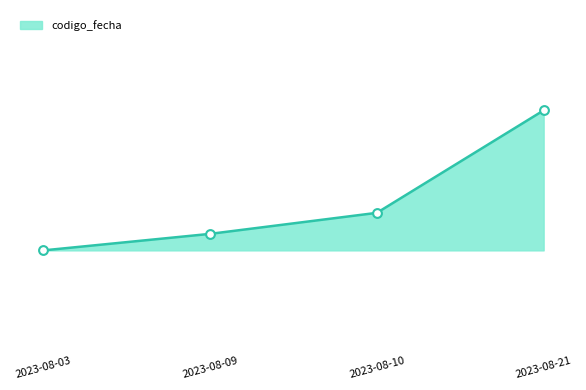

What is the change in value from 2023-08-09 to 2023-08-10?

+177306